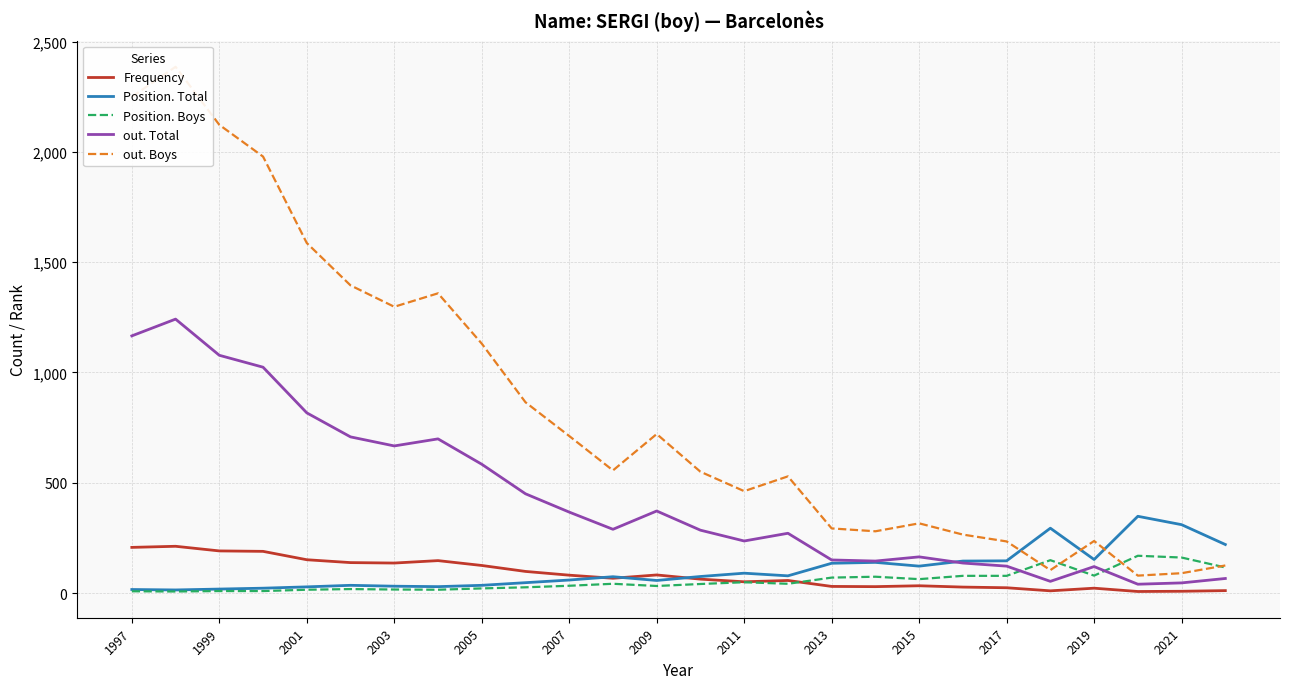

Is the value of Frequency at 2009 greater than the value of Position. Total at 2019?

No